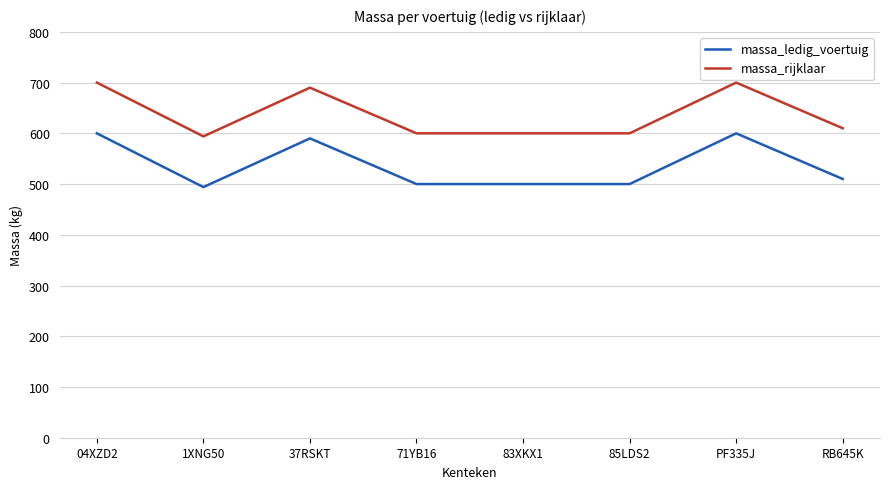

Is the value of massa_rijklaar at 85LDS2 greater than the value of massa_ledig_voertuig at RB645K?

Yes